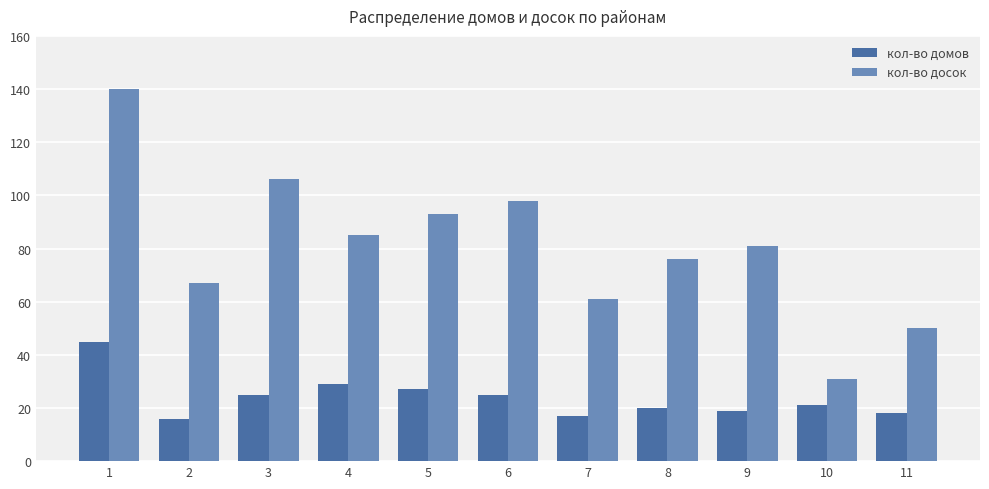

List the labels in order of кол-во досок value, smallest first.

10, 11, 7, 2, 8, 9, 4, 5, 6, 3, 1